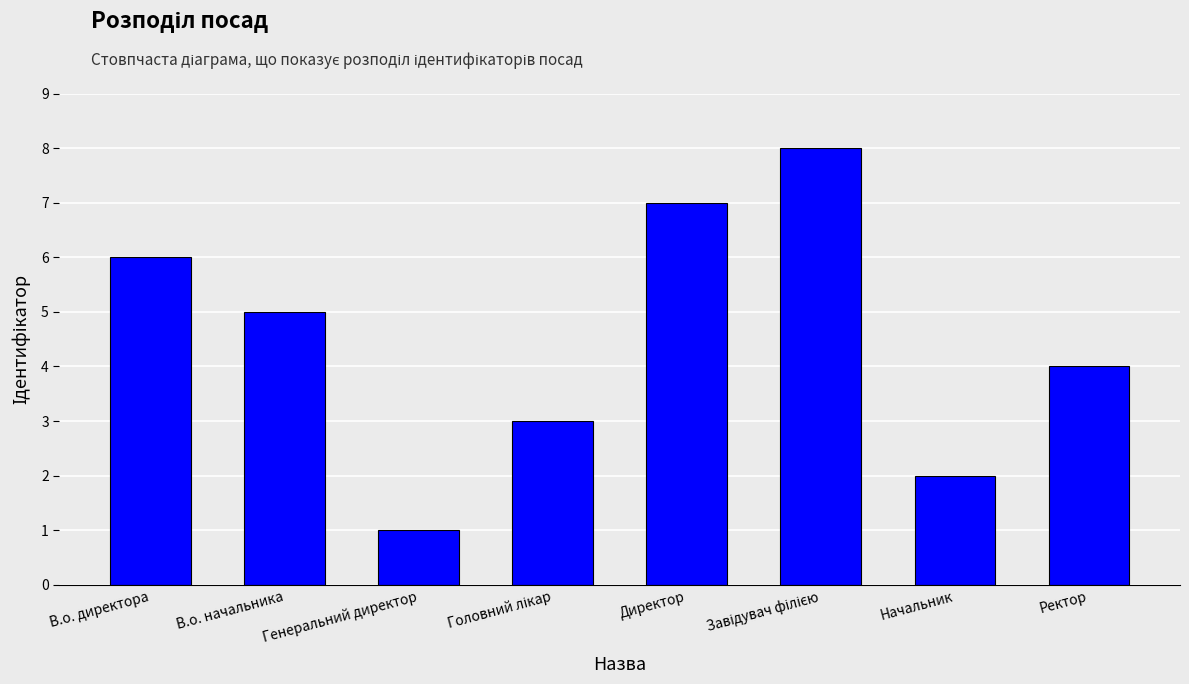

What is the sum of all values?

36